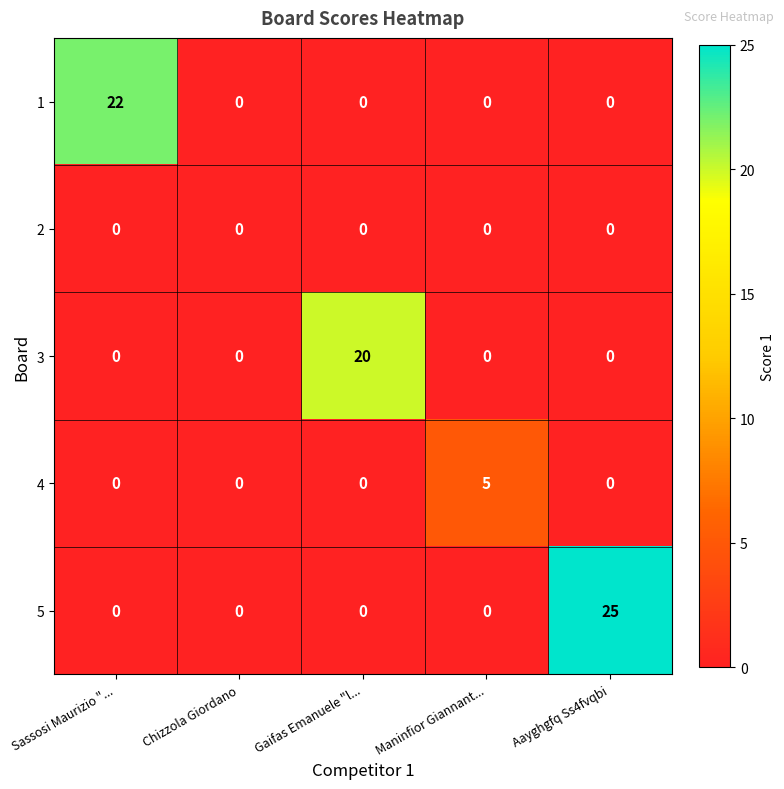

How many series are shown in this chart?

5